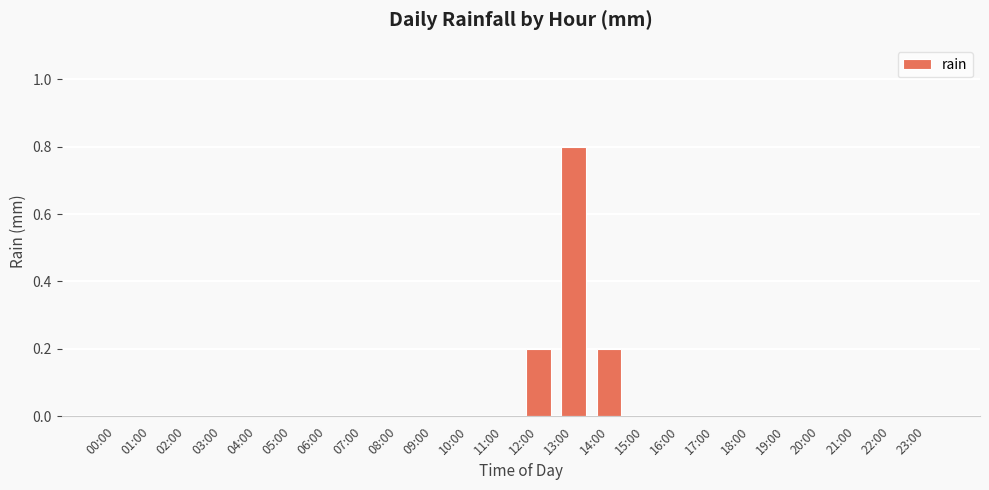

Reading right to left, list all the values displayed in this chart.

23:00=0.0	22:00=0.0	21:00=0.0	20:00=0.0	19:00=0.0	18:00=0.0	17:00=0.0	16:00=0.0	15:00=0.0	14:00=0.2	13:00=0.8	12:00=0.2	11:00=0.0	10:00=0.0	09:00=0.0	08:00=0.0	07:00=0.0	06:00=0.0	05:00=0.0	04:00=0.0	03:00=0.0	02:00=0.0	01:00=0.0	00:00=0.0